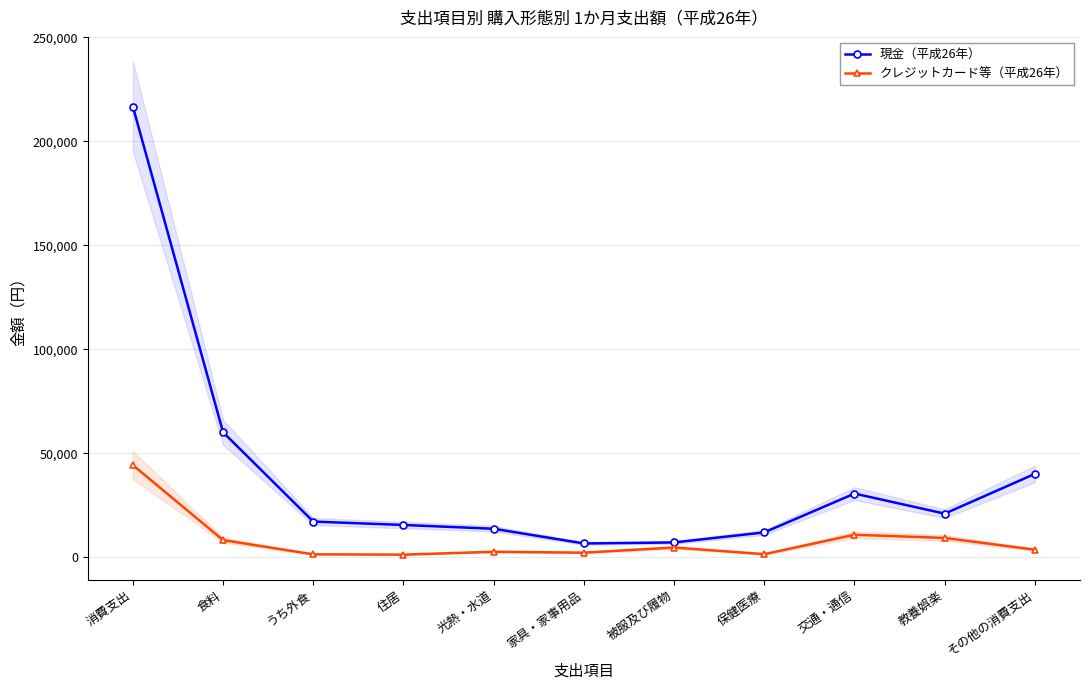

How many lines are shown in the chart?

2